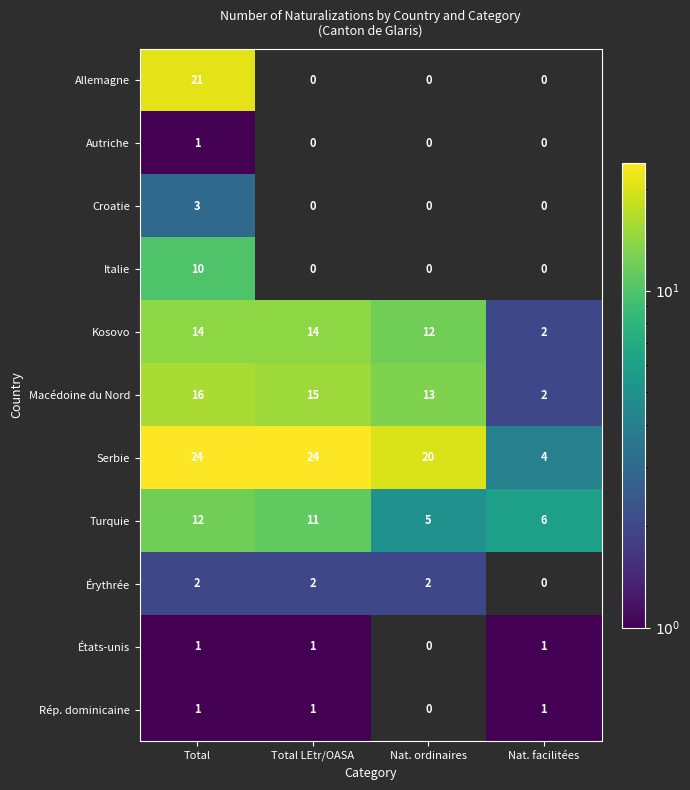

List the labels in order of Macédoine du Nord value, largest first.

Total, Total LEtr/OASA, Nat. ordinaires, Nat. facilitées